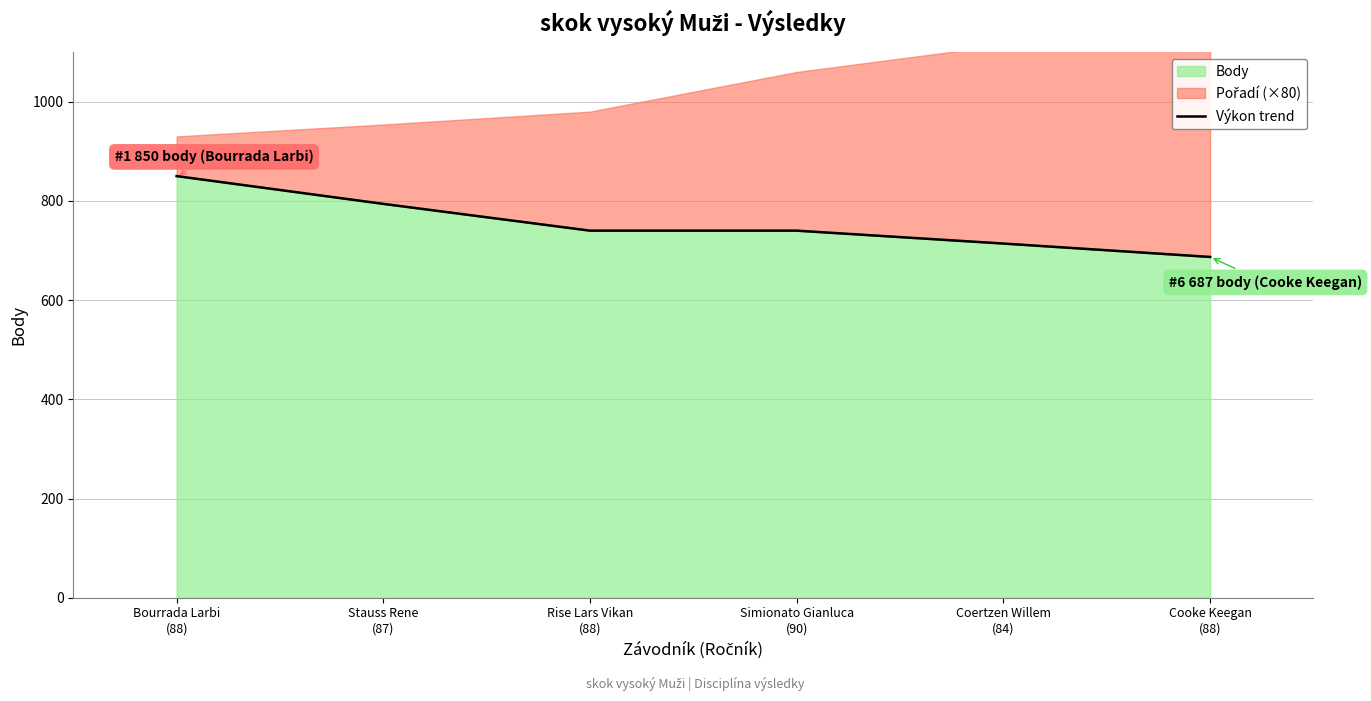

Reading right to left, list all the values displayed in this chart.

687	714	740	740	794	850